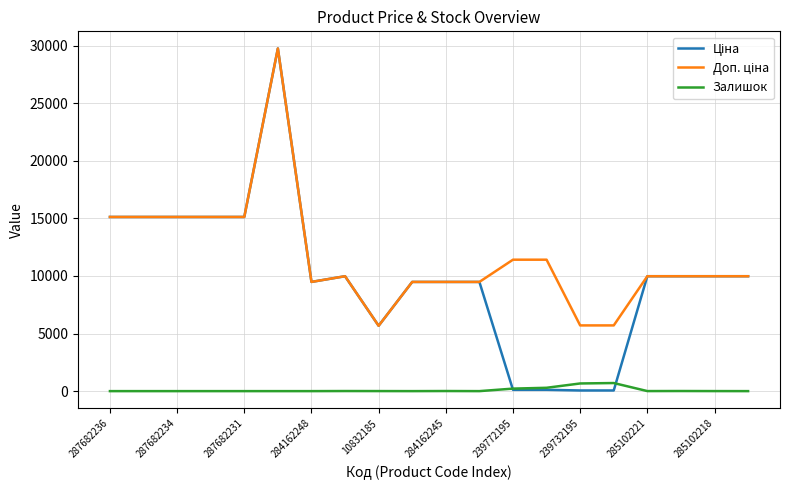

Where does the Доп. ціна series first go above 9974?

287682236